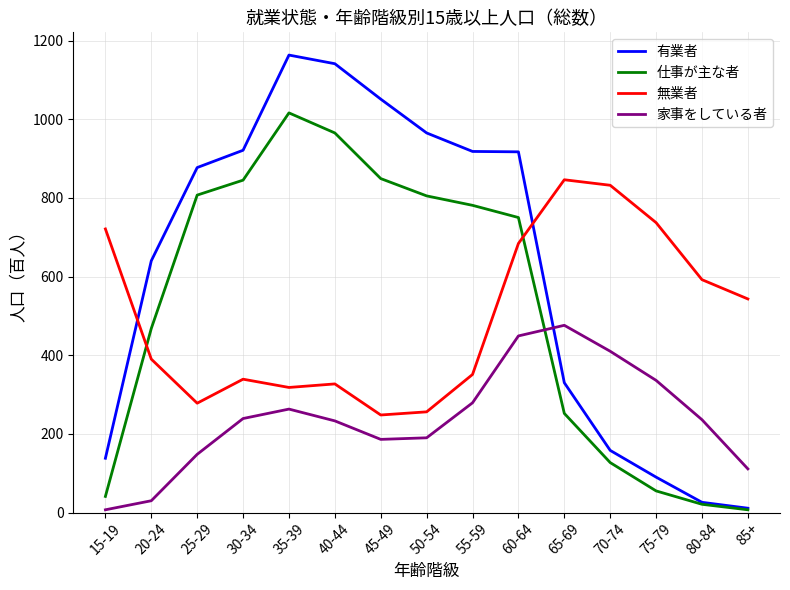

True or false: 家事をしている者 has a value of 158 at 75-79.

False